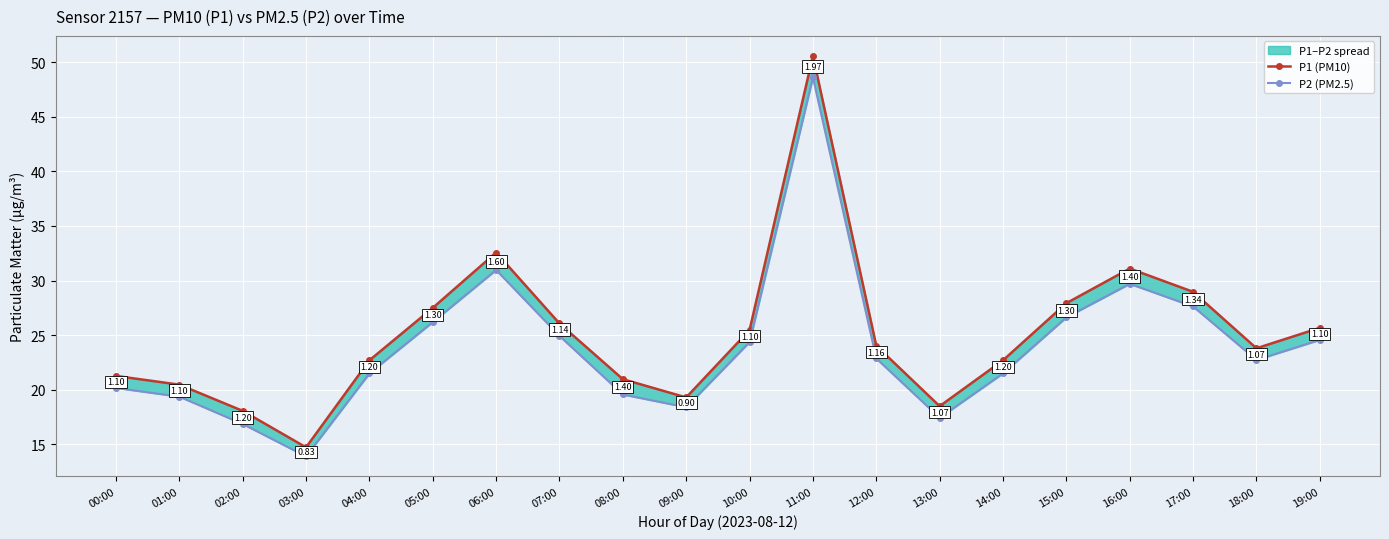

List the series in order of their overall mean, highest first.

P1 (PM10), P2 (PM2.5)